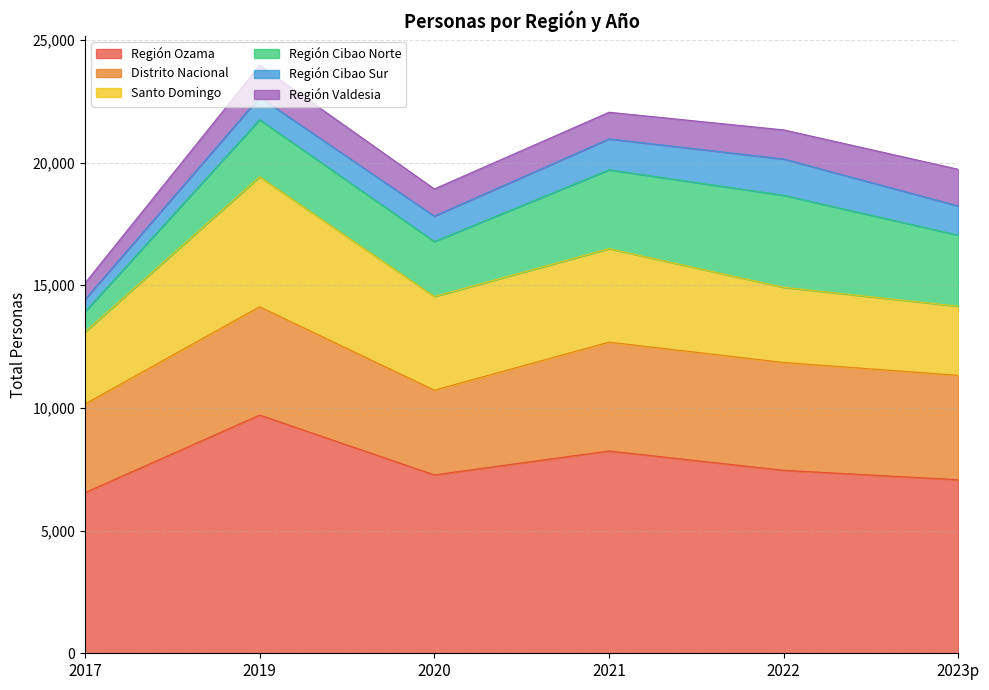

What is the label of the 2nd point from the left?

2019